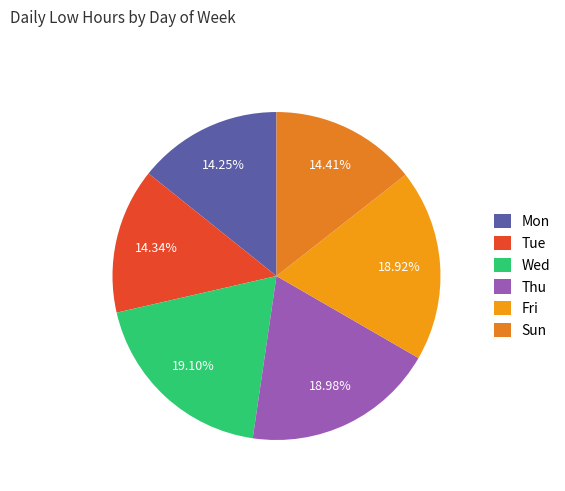

How many slices are in this pie chart?

6